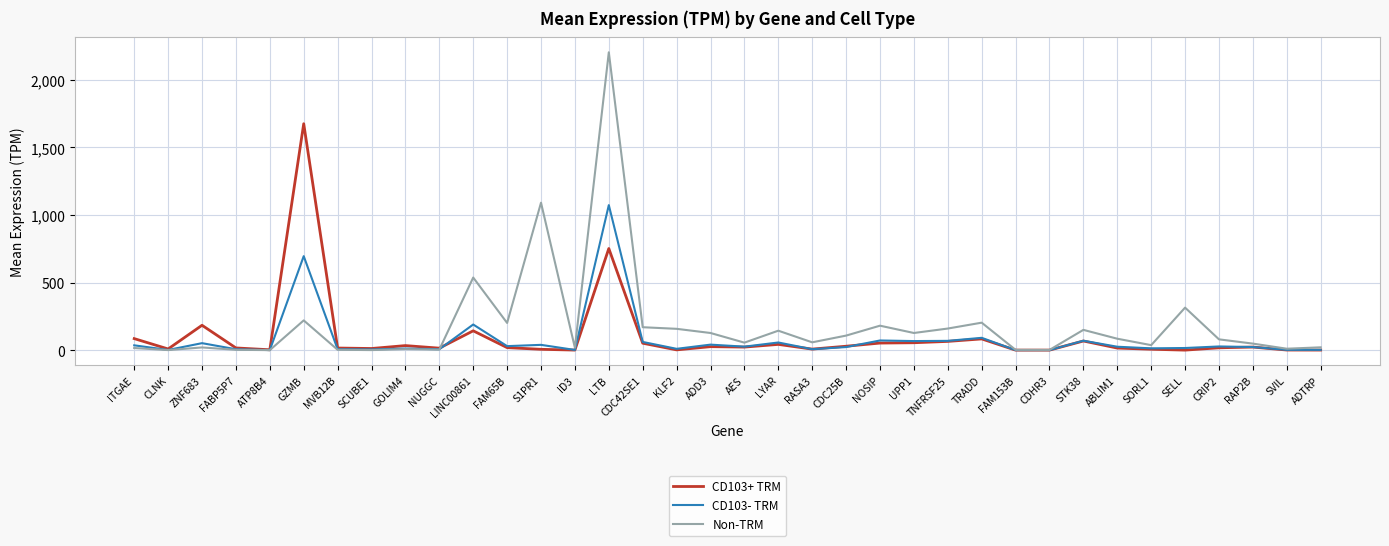

Read the CD103+ TRM value at TRADD.

82.9